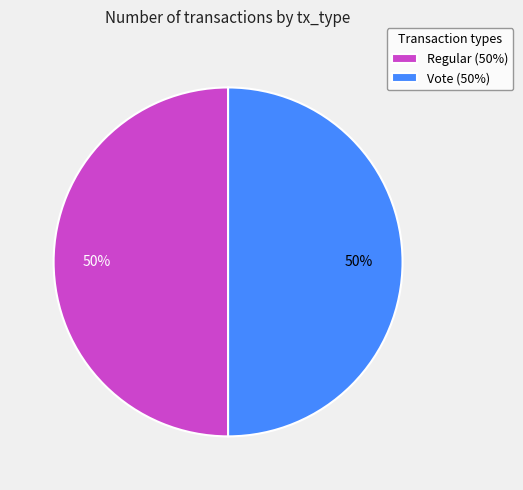

What is the ratio of the value at Regular (50%) to the value at Vote (50%)?

1.0